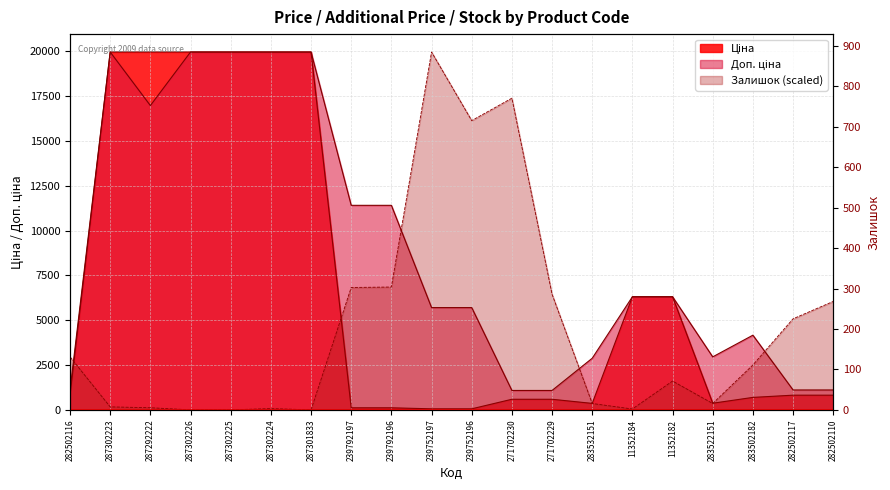

Count the number of data series in this chart.

3